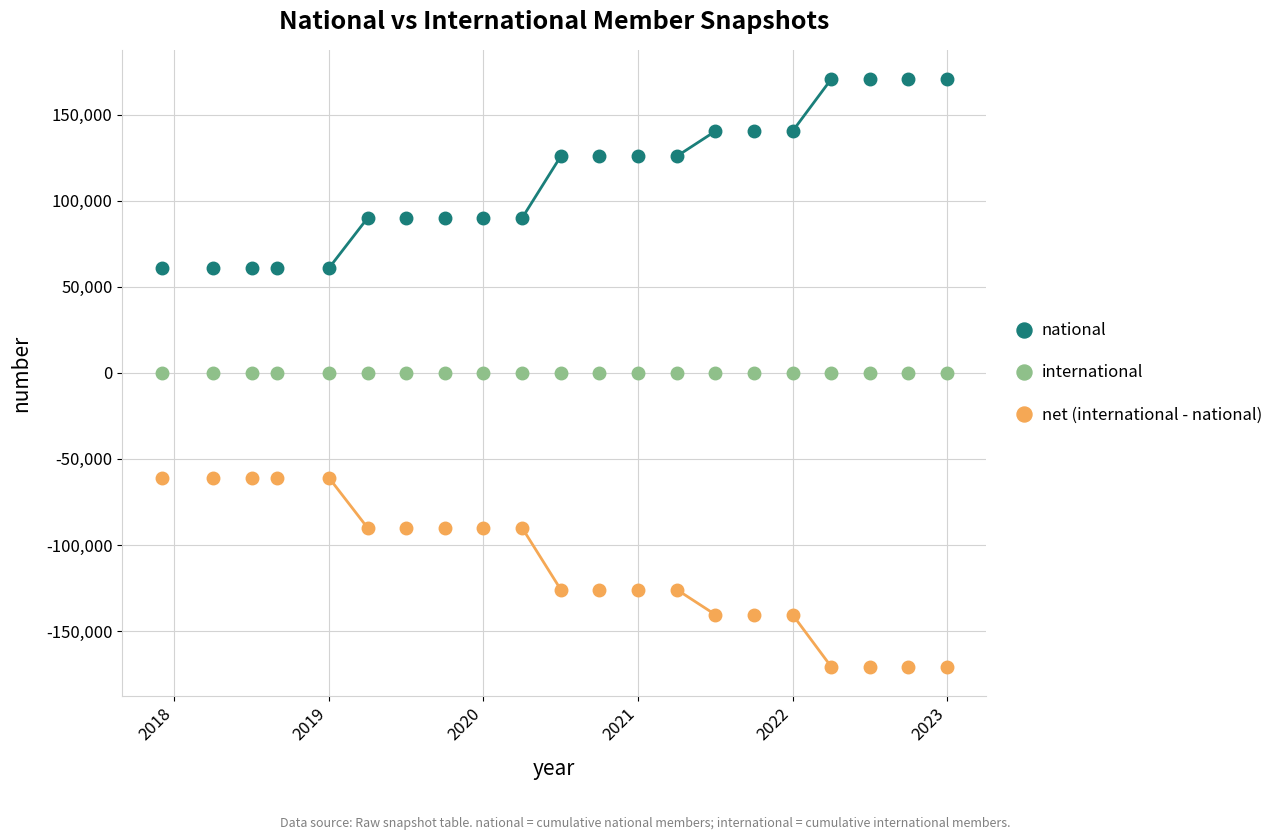

Rank the series by their average value, from highest to lowest.

national, international, net (international - national)